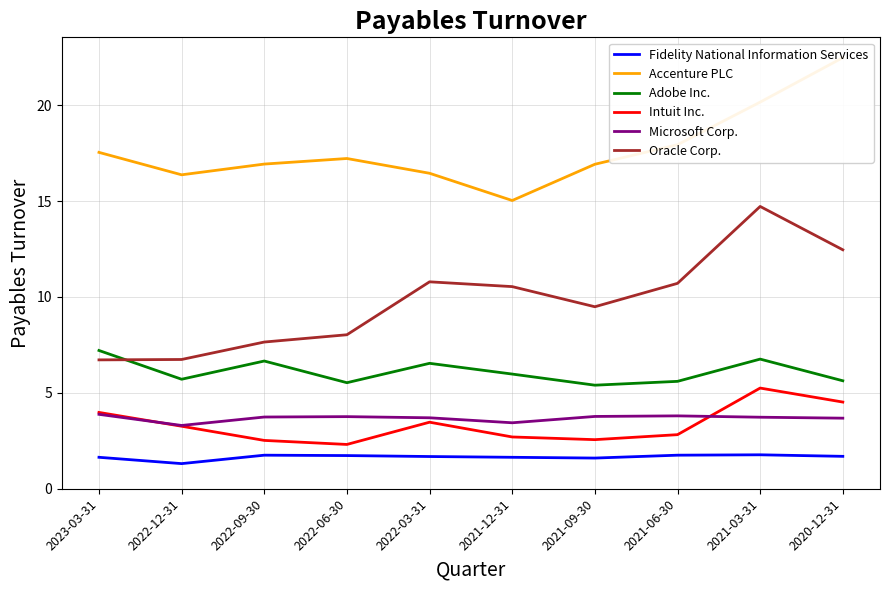

What value does the Intuit Inc. series have at 2021-12-31?

2.7